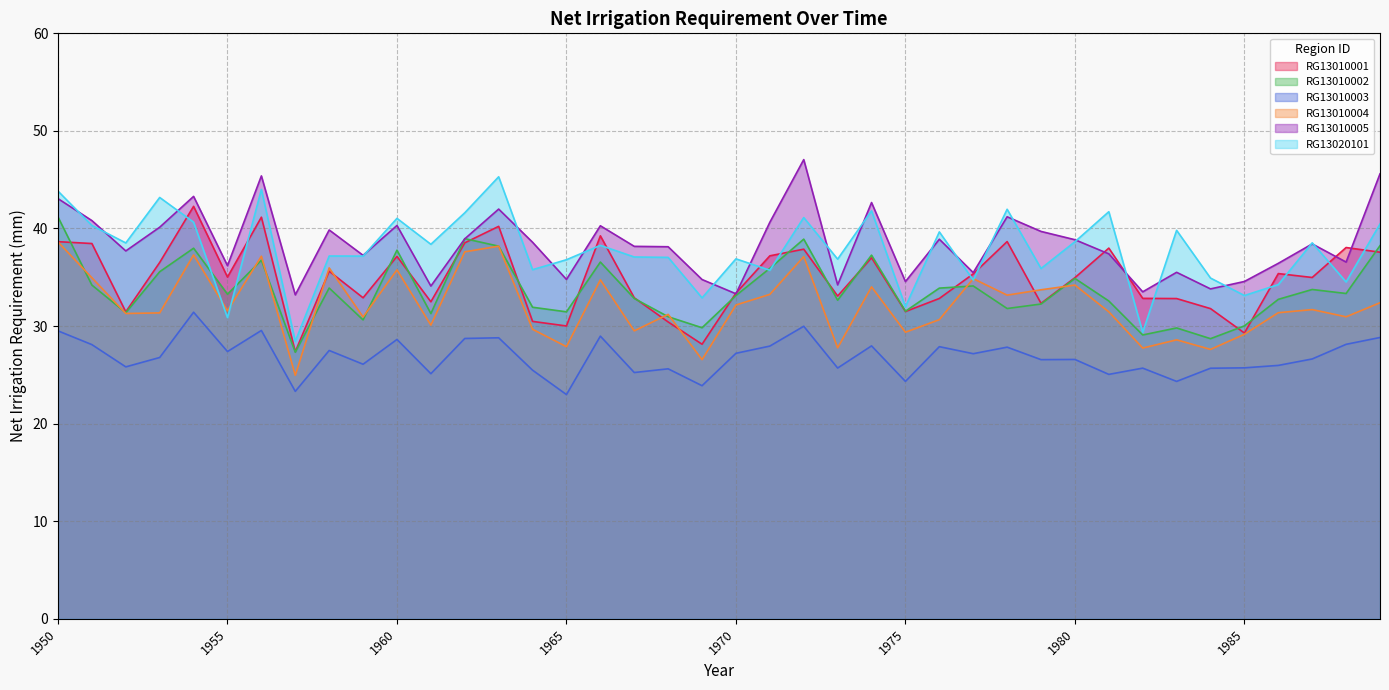

How many lines are shown in the chart?

6